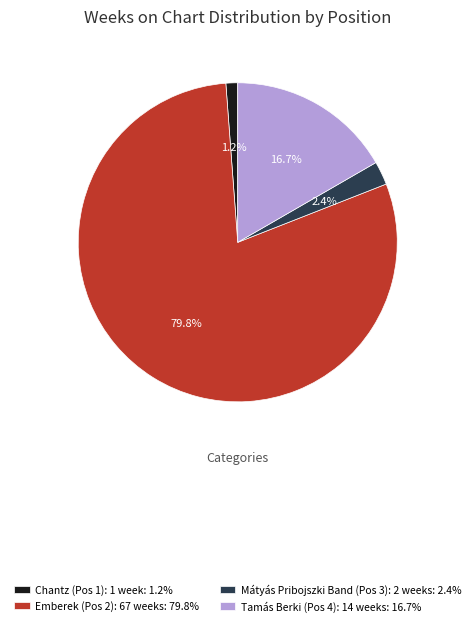

Which category has the smallest portion of the pie?

Chantz (Pos 1): 1 week: 1.2%